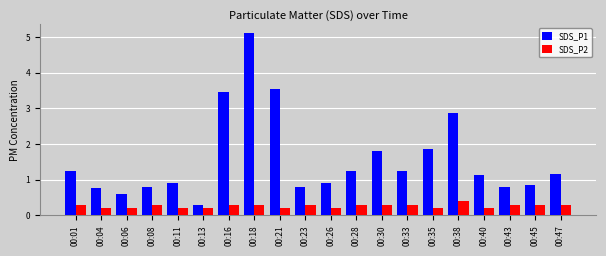

At how many categories does at least one series exceed 3?

3